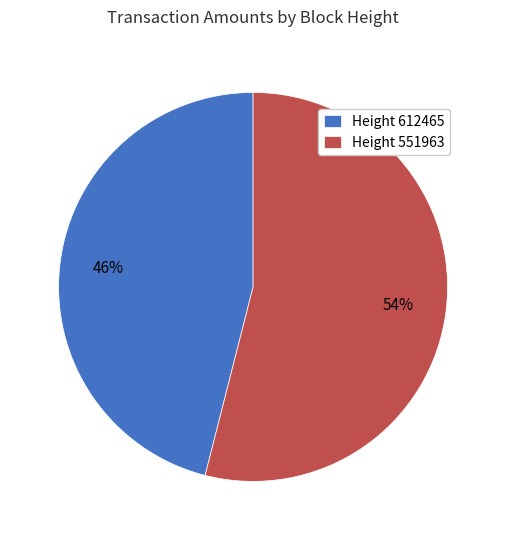

Combined, do Height 612465 and Height 551963 account for over 50%?

Yes